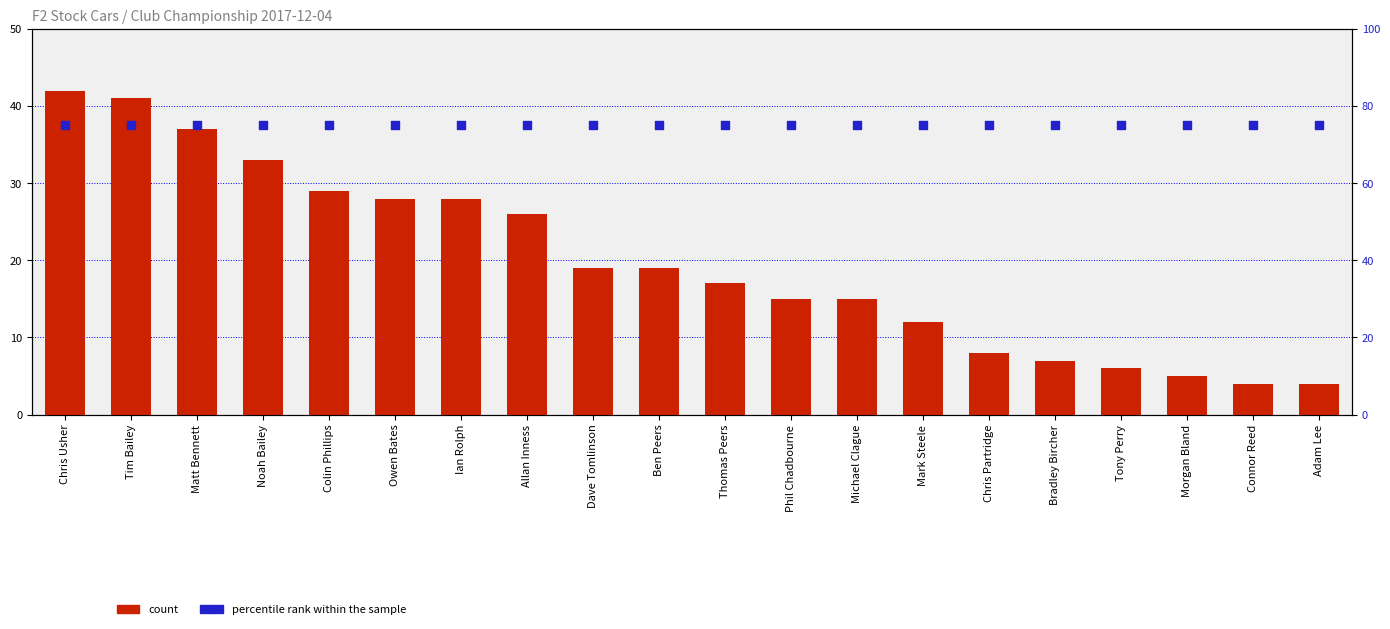

Which series contains the lowest Y value?

count